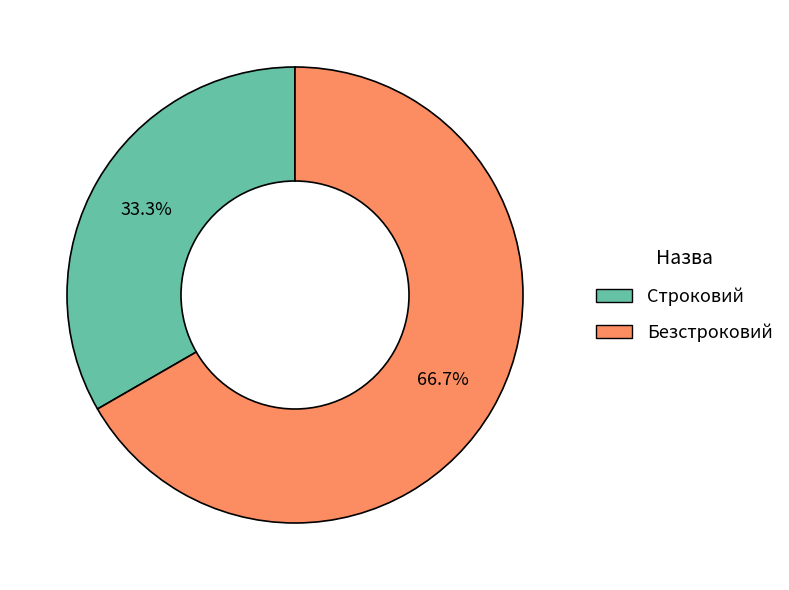

Is Безстроковий the majority of the pie?

Yes